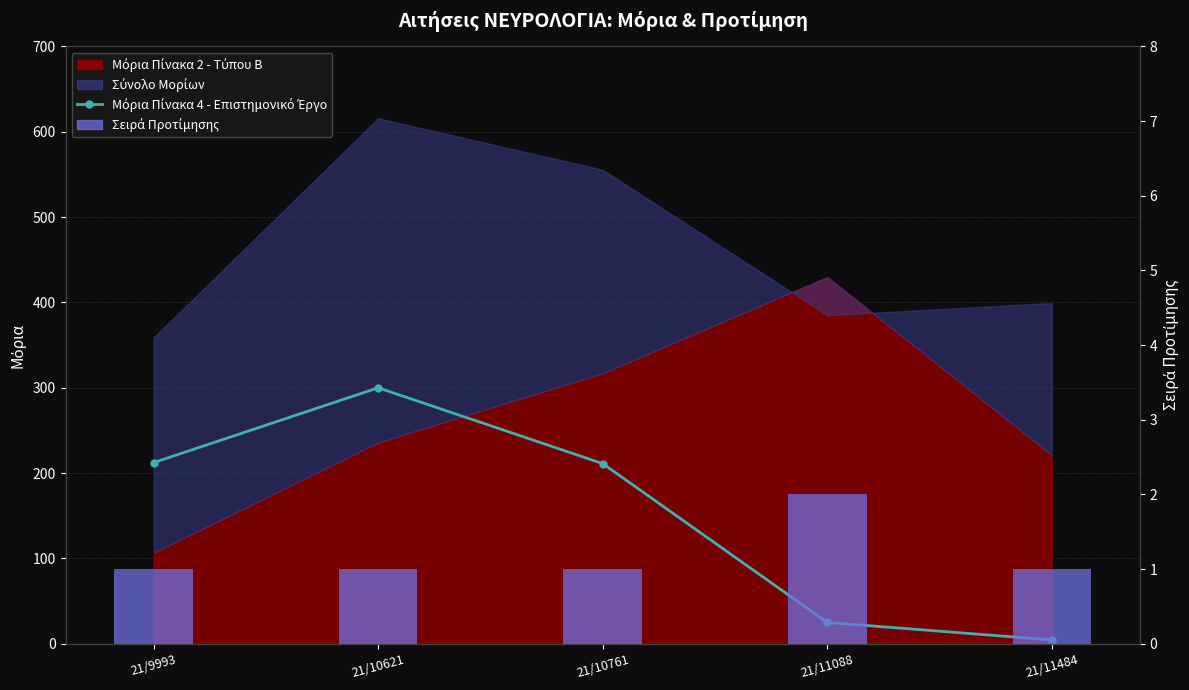

At which category does the chart reach its minimum across all series?

21/9993